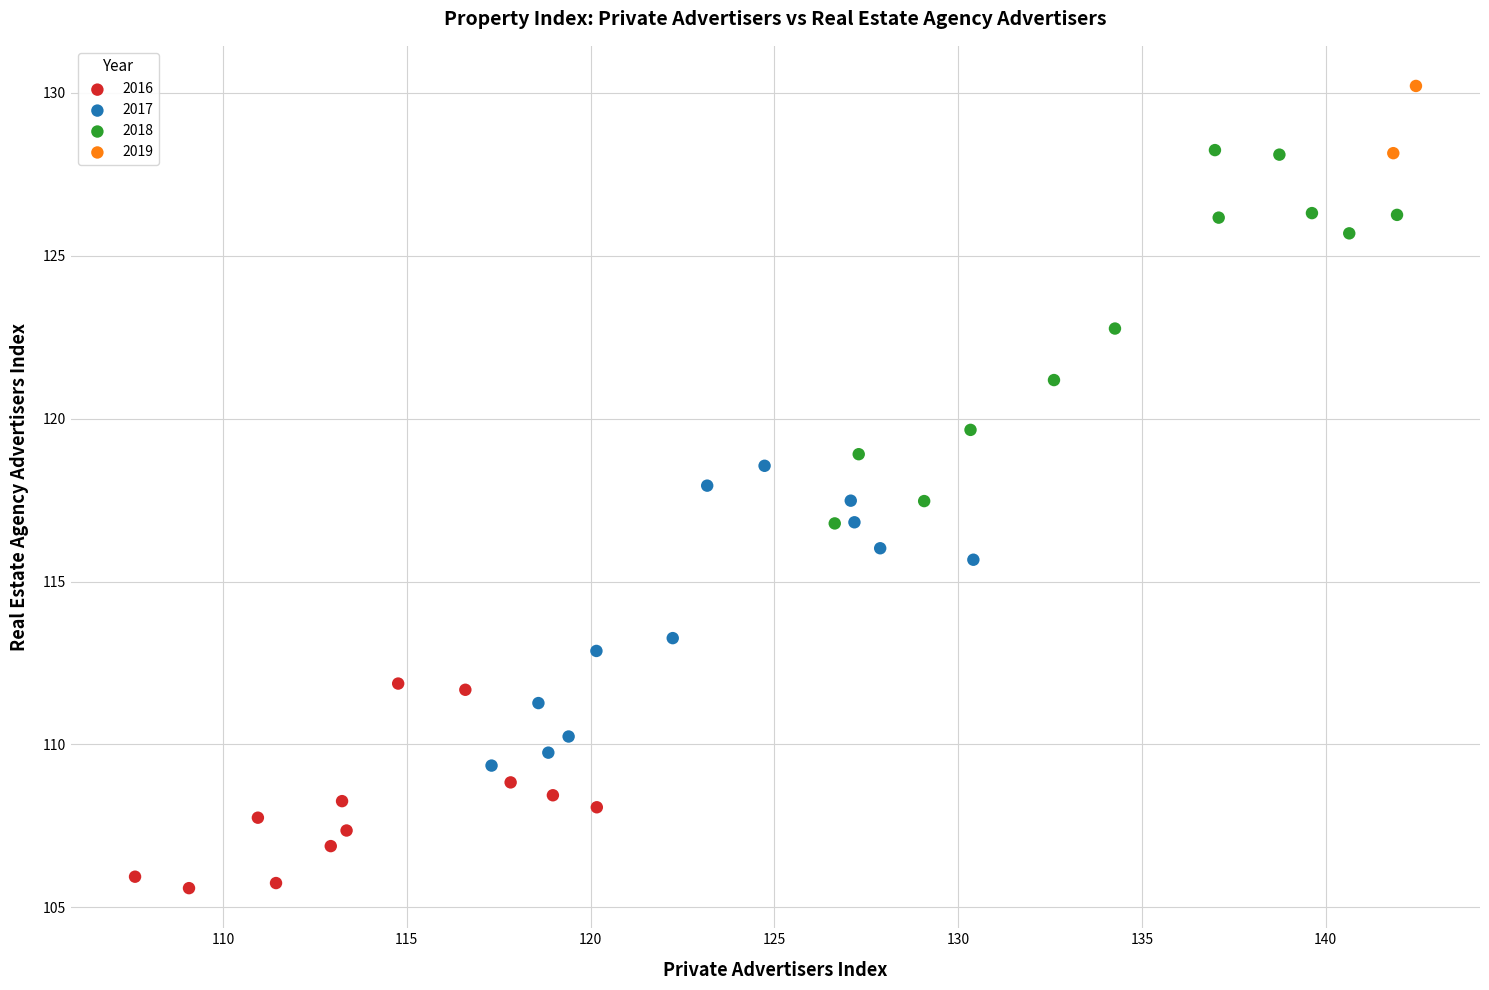

What are all the series names shown in the legend?

2016, 2017, 2018, 2019